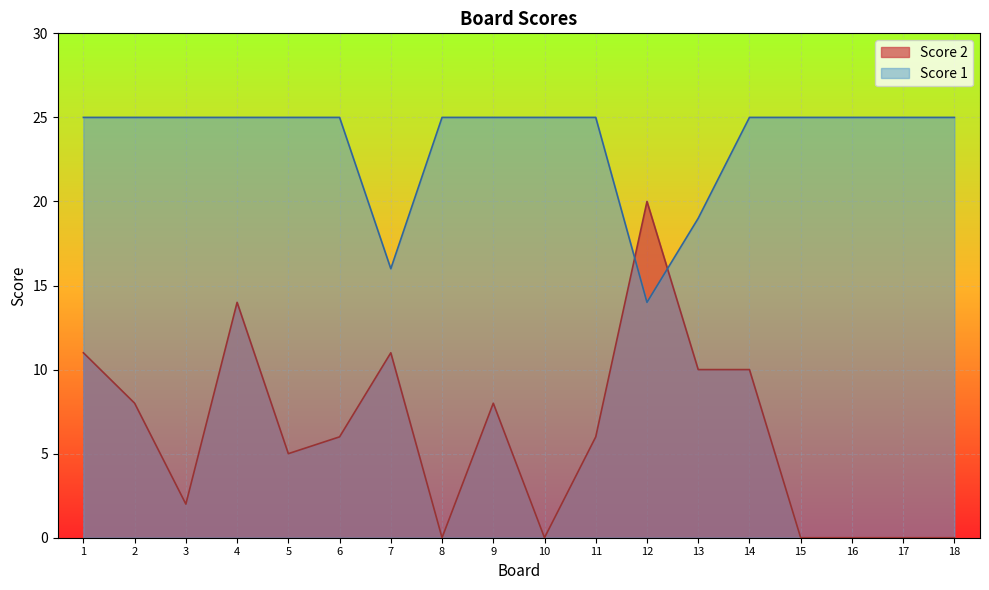

How many values in the Score 2 series exceed 6?

8